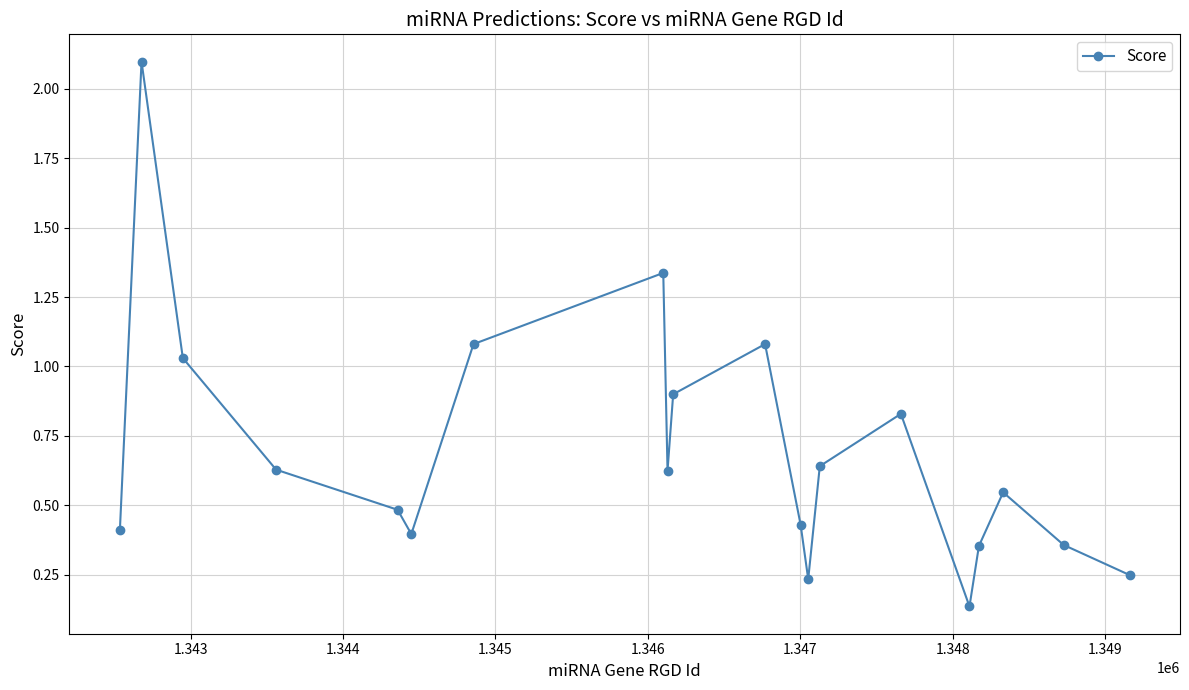

What is the maximum value shown in the chart?

2.1